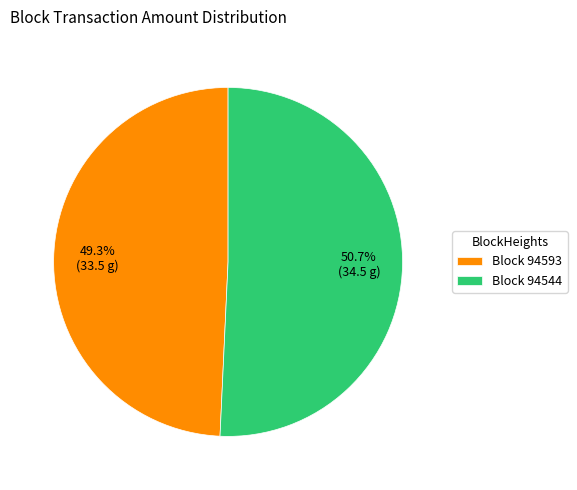

How much of the chart is everything except Block 94593?

50.7%